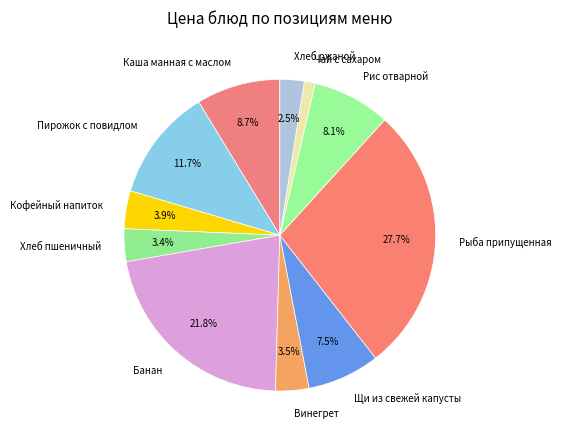

Which has a higher value, Рис отварной or Чай с сахаром?

Рис отварной